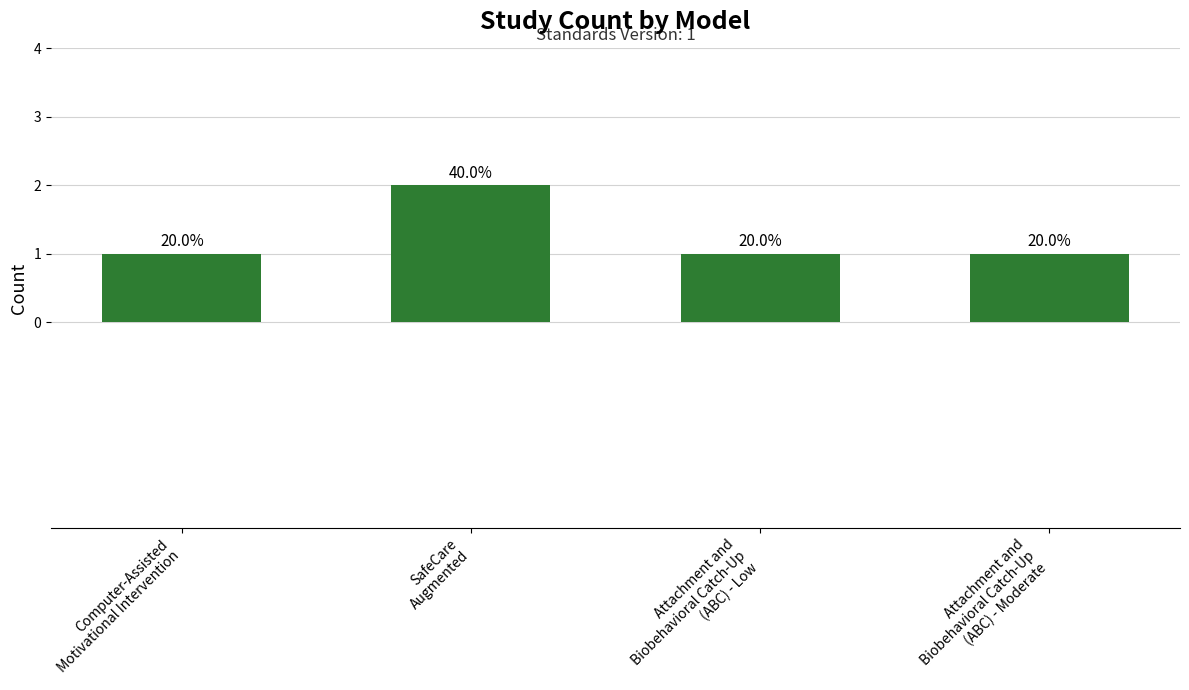

Reading right to left, extract all data points from this chart.

Attachment and
Biobehavioral Catch-Up
(ABC) - Moderate=1	Attachment and
Biobehavioral Catch-Up
(ABC) - Low=1	SafeCare
Augmented=2	Computer-Assisted
Motivational Intervention=1